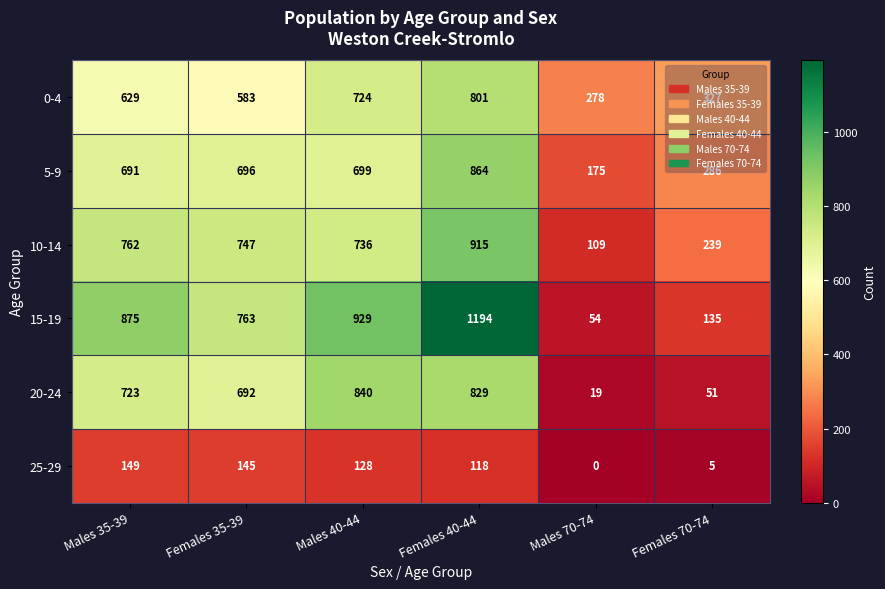

Is it true that 25-29 equals 149 at Males 35-39?

True